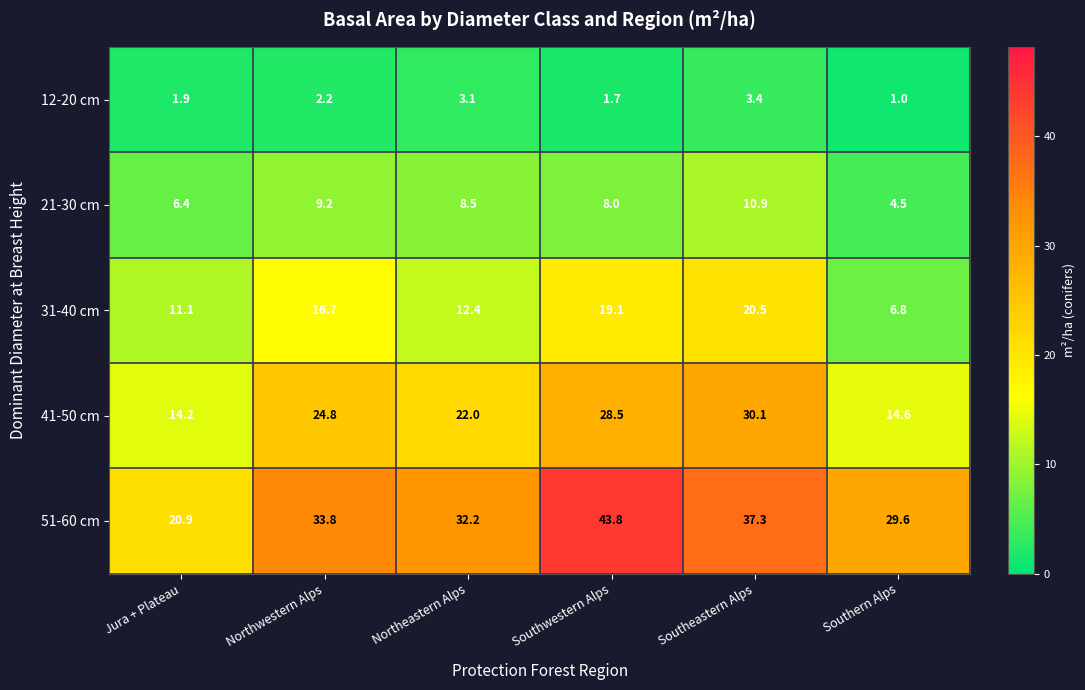

What is the difference between the highest and lowest values at Southwestern Alps?

42.1